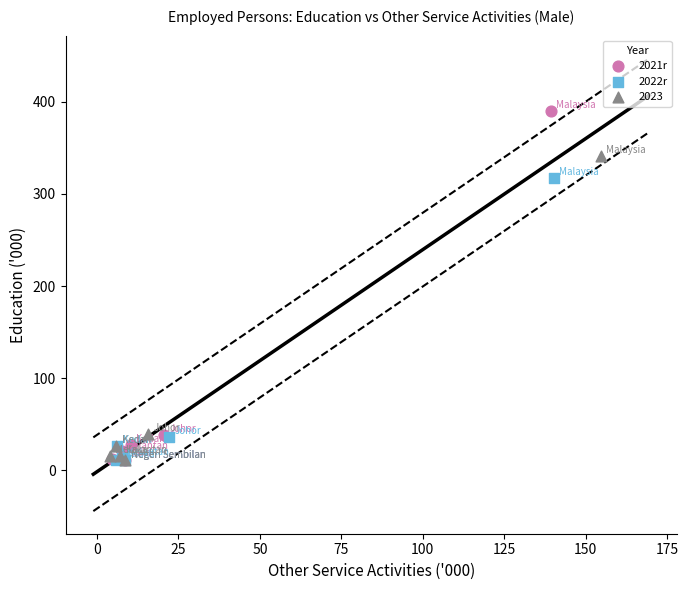

Which series has the largest Y range (max minus min)?

2021r